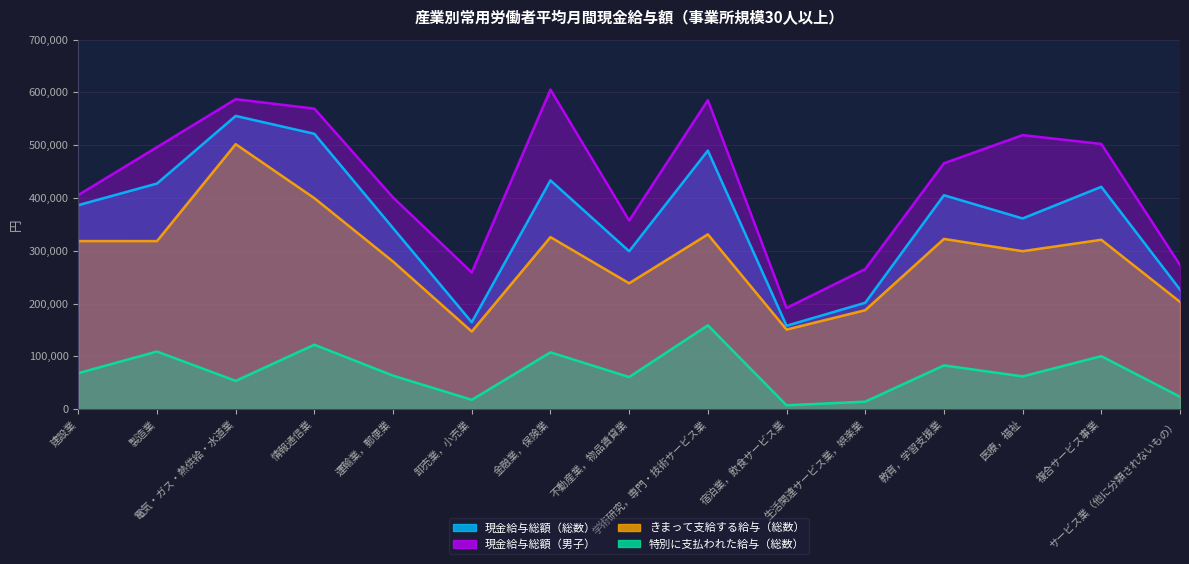

How many categories are shown in the chart?

15